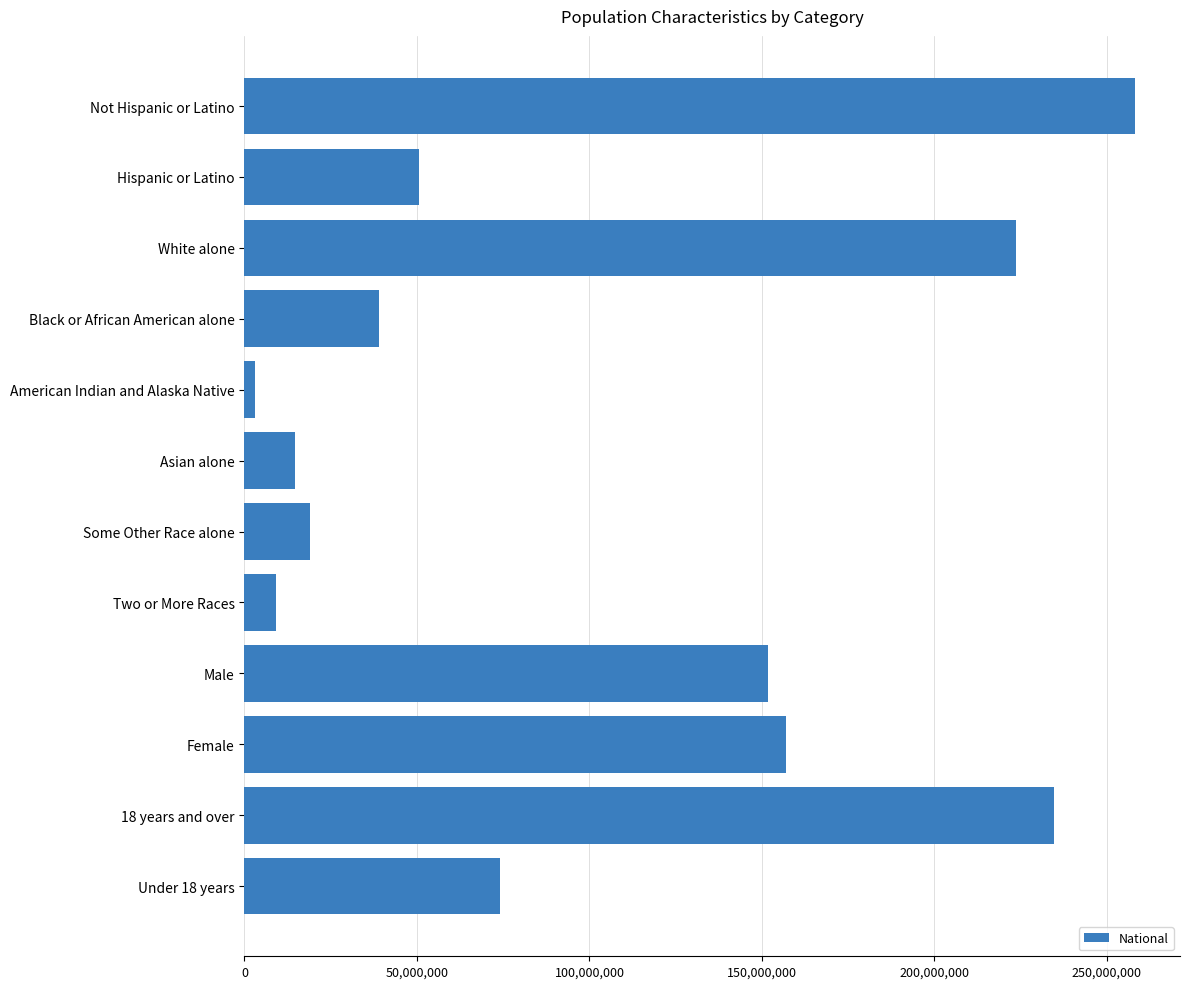

Is it true that the value at Black or African American alone is 38929319?

True